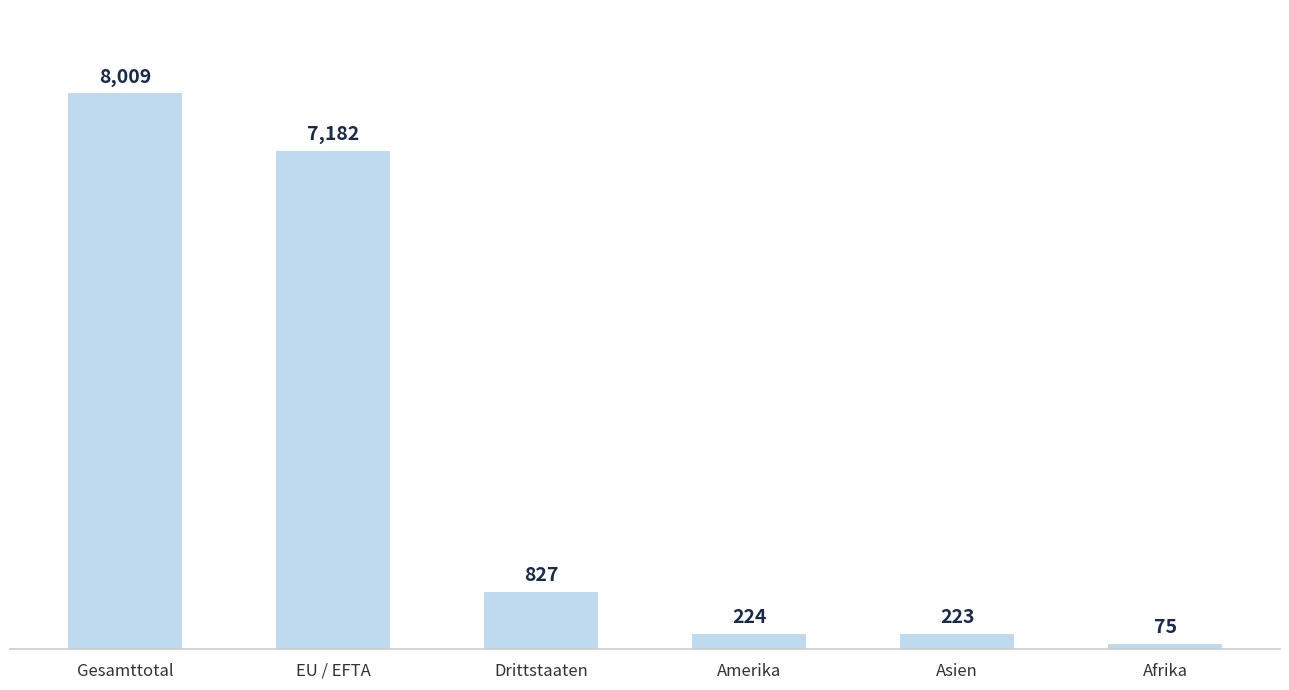

What position from the right is Afrika?

1